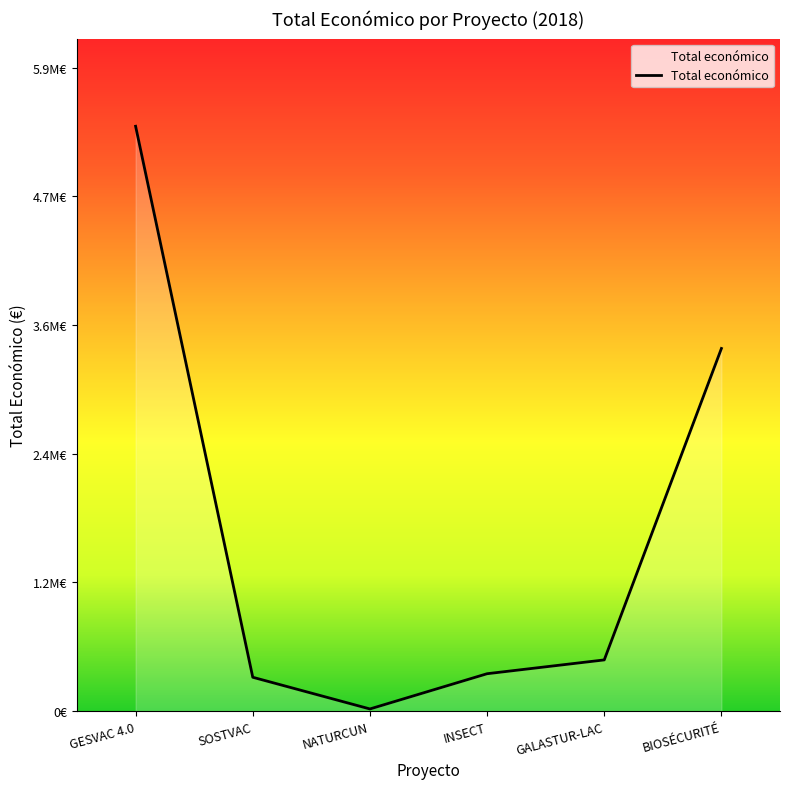

Is this an area chart (filled region under the line)?

Yes